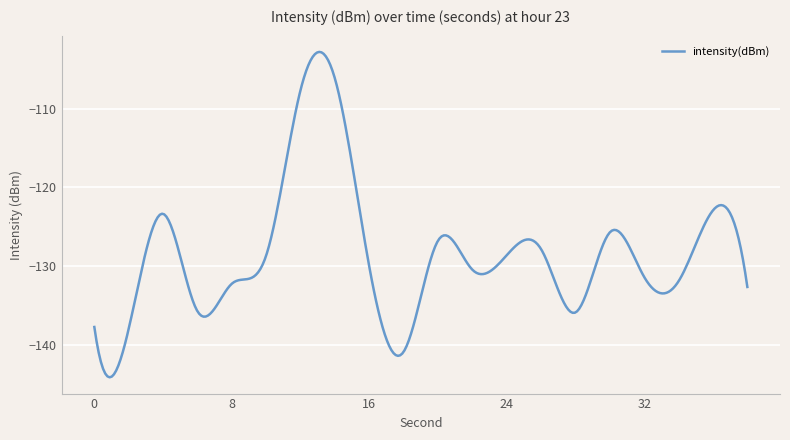

What is the difference between the maximum and minimum values?

41.4